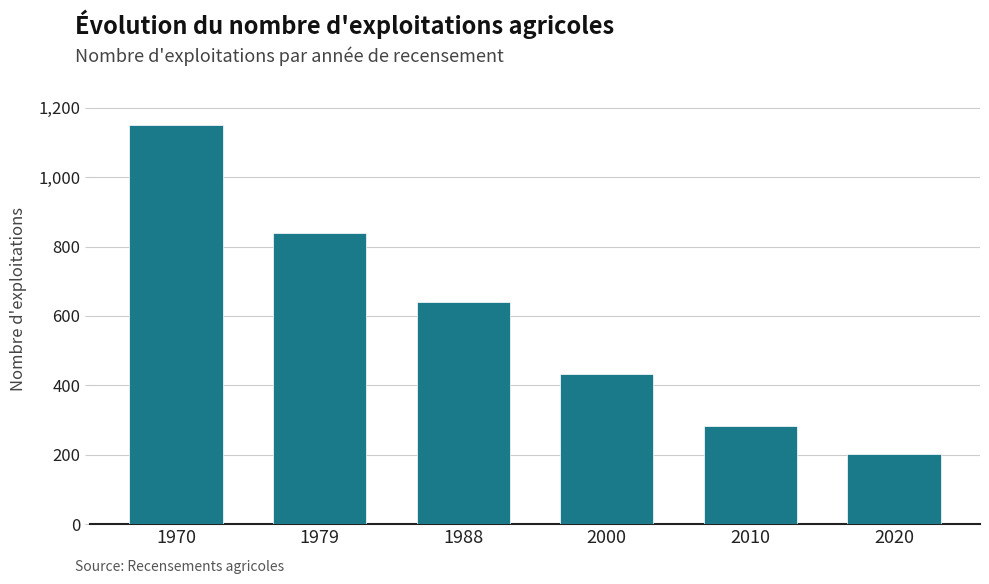

What is the maximum value shown in the chart?

1149